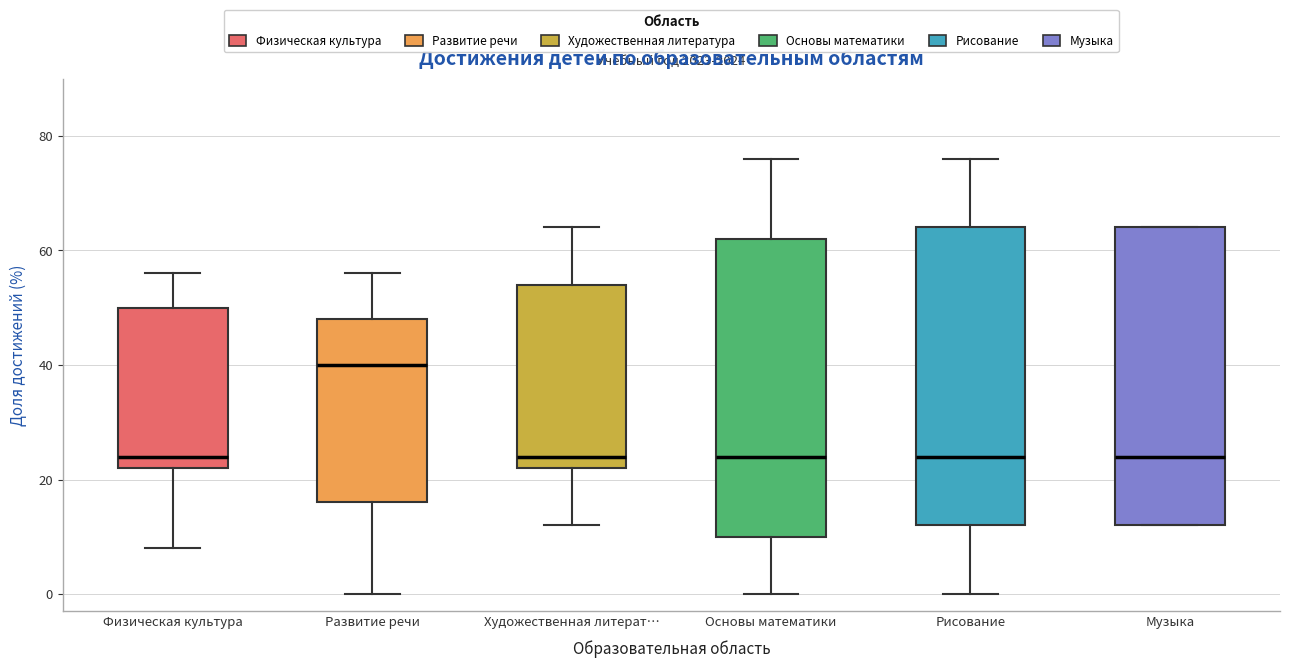

Reading left to right, transcribe this box plot: for each box, give where its median line is, the range the box spans, and where its two whiskers end, as read against the y-axis. The values are not printed on the chart, so give them approximately, as read against the axis.

Физическая культура: median 24, box 22 to 50, whiskers 8 to 56
Развитие речи: median 40, box 16 to 48, whiskers 0 to 56
Художественная литерат…: median 24, box 22 to 54, whiskers 12 to 64
Основы математики: median 24, box 10 to 62, whiskers 0 to 76
Рисование: median 24, box 12 to 64, whiskers 0 to 76
Музыка: median 24, box 12 to 64, whiskers 12 to 64